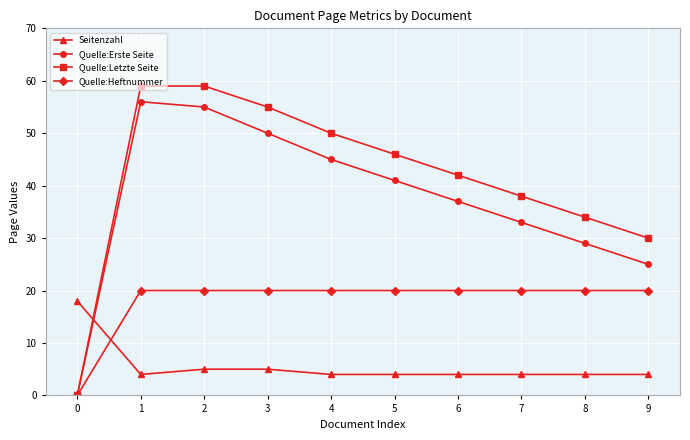

What is the value of the Quelle:Letzte Seite point at the 8th from the left?

38